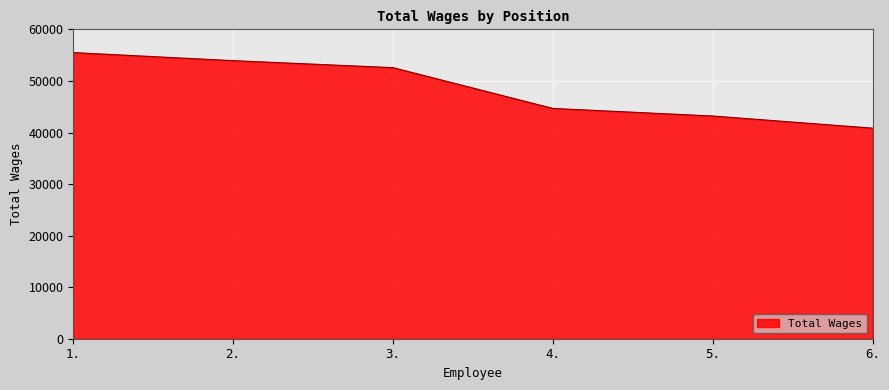

How many lines are shown in the chart?

1